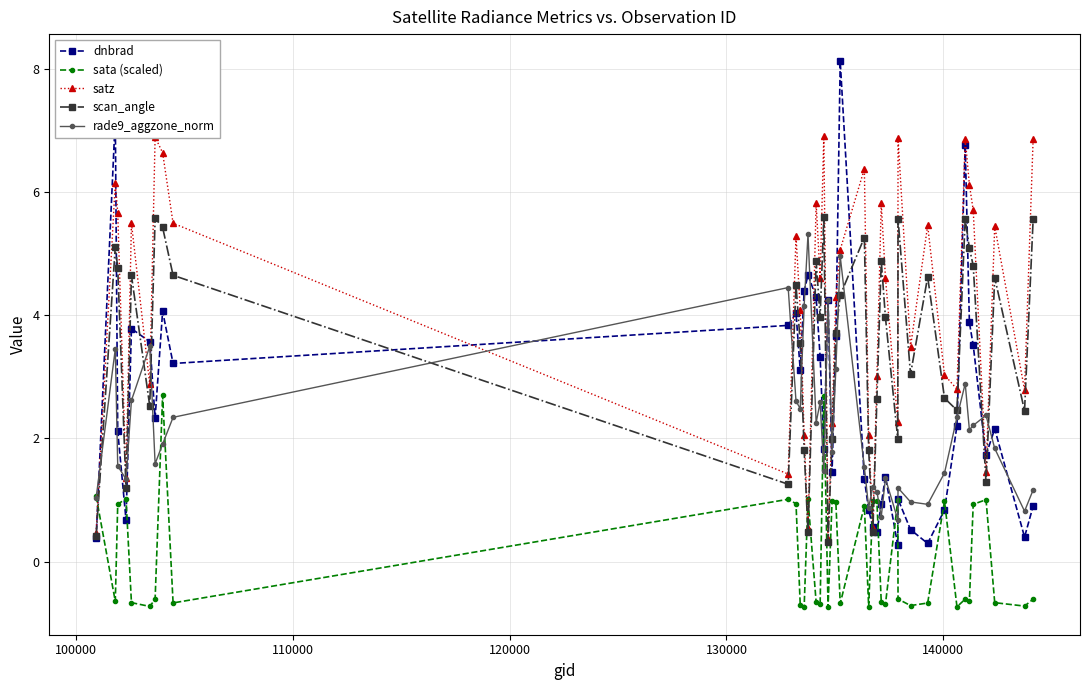

Which series has the largest total across all categories?

satz